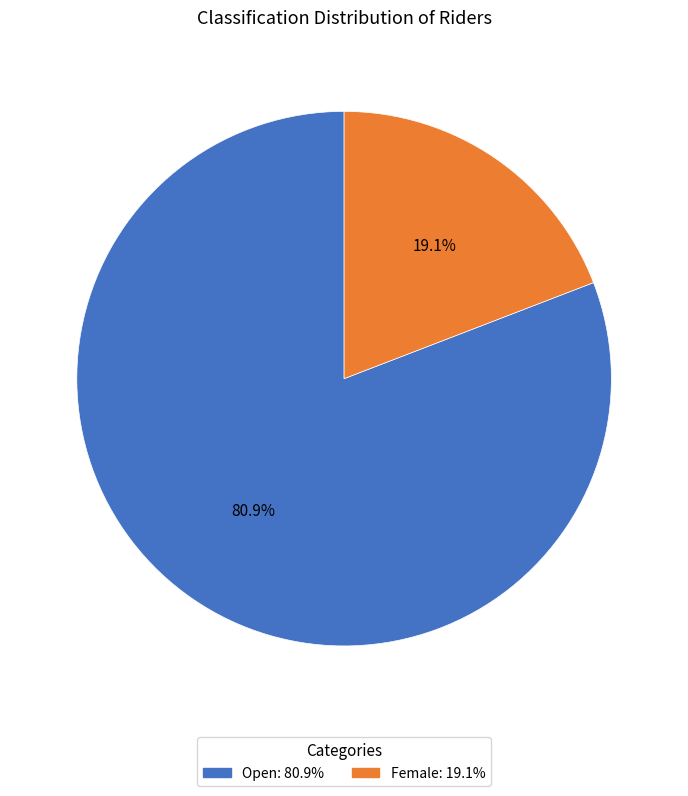

Between Open: 80.9% and Female: 19.1%, which is larger?

Open: 80.9%